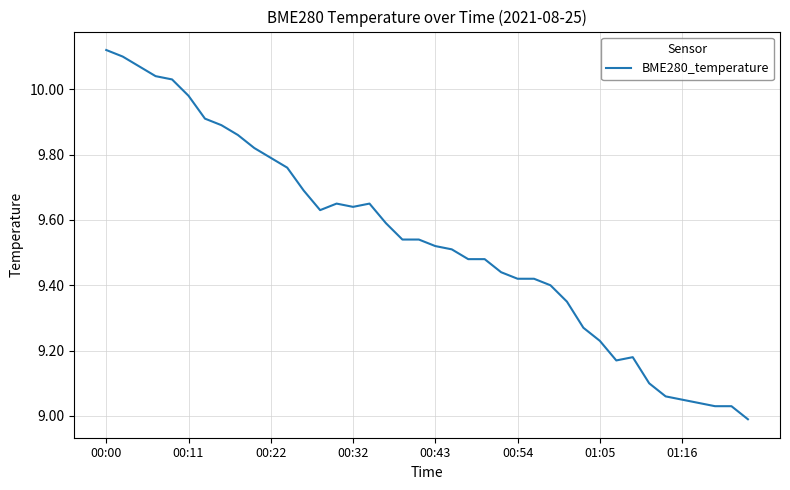

How many lines are shown in the chart?

1